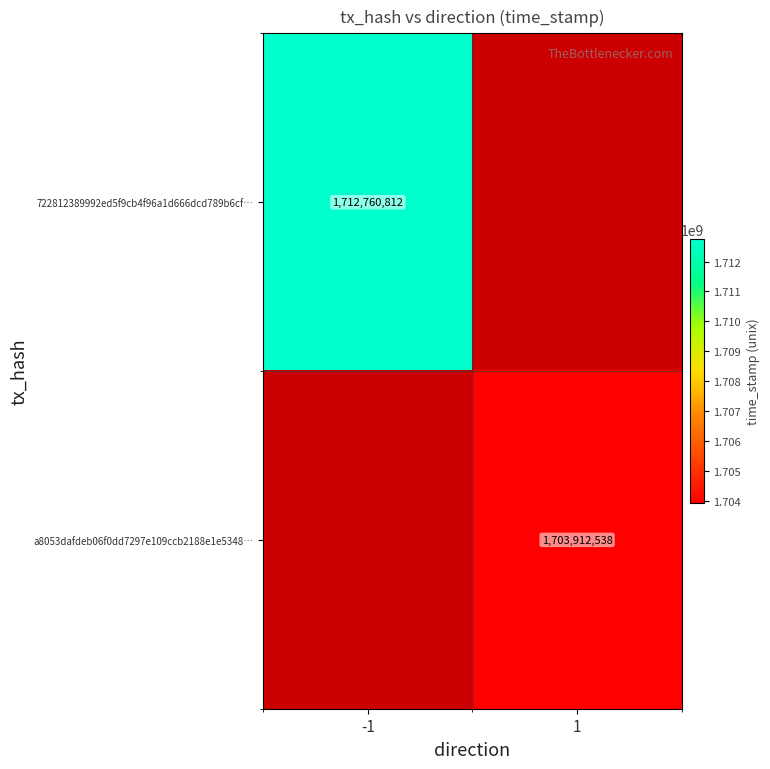

How many data points does each series have?

2